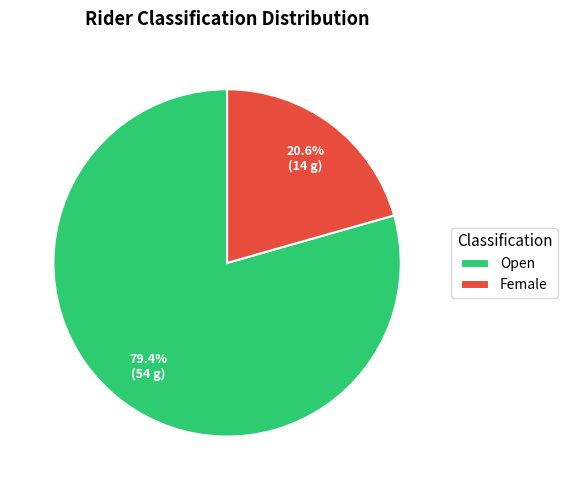

True or false: Female accounts for 30% of the total.

False